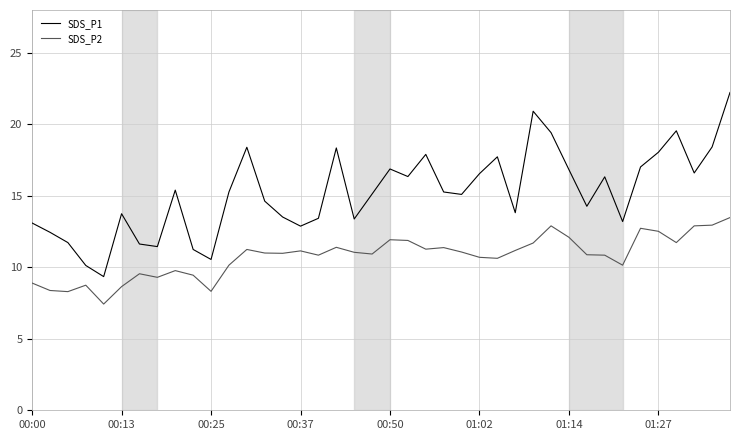

What is the highest value of the SDS_P2 series?

13.5